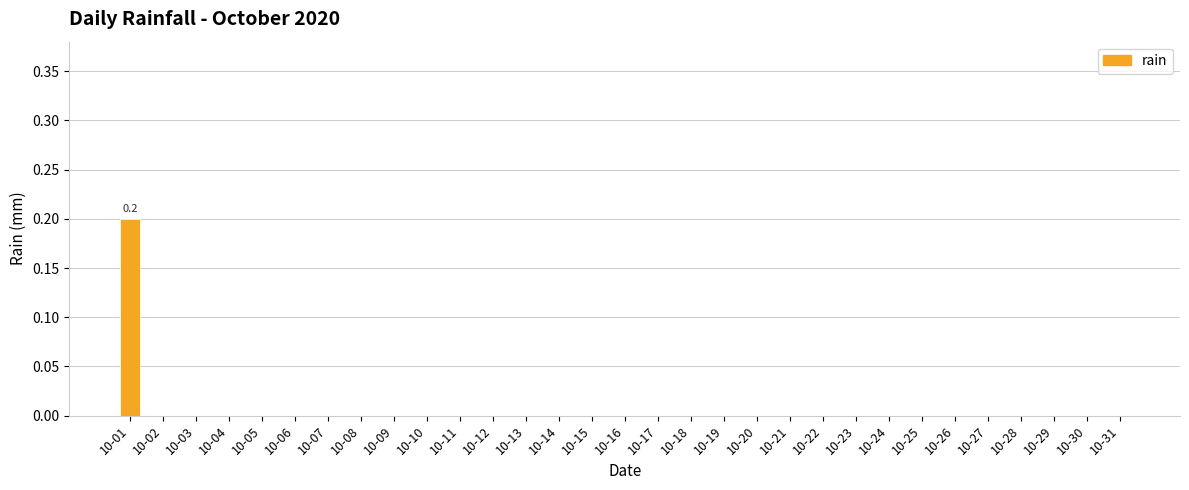

Reading right to left, transcribe all the data shown in this chart.

10-31=0.0	10-30=0.0	10-29=0.0	10-28=0.0	10-27=0.0	10-26=0.0	10-25=0.0	10-24=0.0	10-23=0.0	10-22=0.0	10-21=0.0	10-20=0.0	10-19=0.0	10-18=0.0	10-17=0.0	10-16=0.0	10-15=0.0	10-14=0.0	10-13=0.0	10-12=0.0	10-11=0.0	10-10=0.0	10-09=0.0	10-08=0.0	10-07=0.0	10-06=0.0	10-05=0.0	10-04=0.0	10-03=0.0	10-02=0.0	10-01=0.2